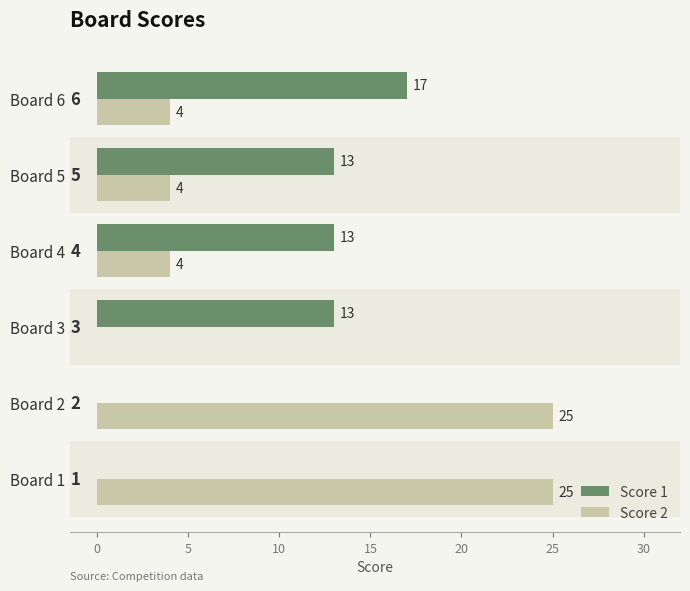

How many Score 1 values are between 0 and 13?

5